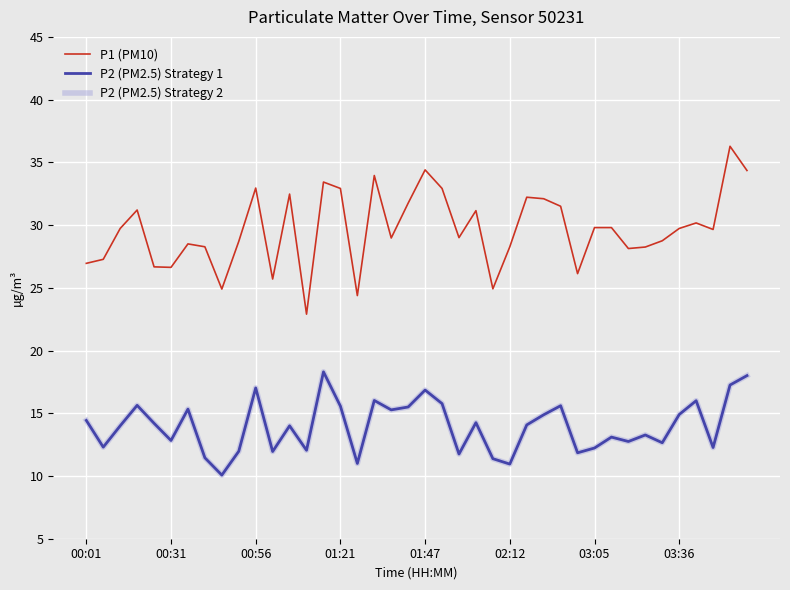

Reading left to right, list all the values displayed in this chart.

P1 (PM10): 26.9	27.3	29.7	31.2	26.7	26.6	28.5	28.3	24.9	28.7	33.0	25.7	32.5	22.9	33.4	32.9	24.4	34.0	29.0	31.8	34.4	32.9	29.0	31.1	24.9	28.3	32.2	32.1	31.5	26.1	29.8	29.8	28.1	28.2	28.8	29.7	30.2	29.6	36.3	34.4
P2 (PM2.5) Strategy 1: 14.4	12.3	14.0	15.6	14.2	12.8	15.3	11.4	10.1	12.0	17.0	11.9	14.0	12.1	18.3	15.6	11.0	16.0	15.3	15.5	16.9	15.8	11.8	14.2	11.4	10.9	14.1	14.9	15.6	11.8	12.2	13.1	12.8	13.3	12.7	14.9	16.0	12.3	17.2	18.0
P2 (PM2.5) Strategy 2: 14.4	12.3	14.0	15.6	14.2	12.8	15.3	11.4	10.1	12.0	17.0	11.9	14.0	12.1	18.3	15.6	11.0	16.0	15.3	15.5	16.9	15.8	11.8	14.2	11.4	10.9	14.1	14.9	15.6	11.8	12.2	13.1	12.8	13.3	12.7	14.9	16.0	12.3	17.2	18.0